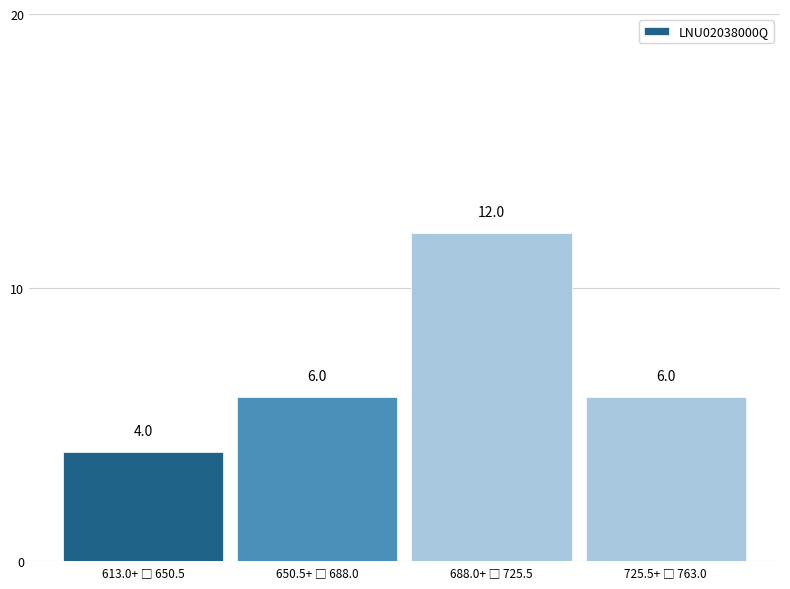

Reading left to right, what are all the values shown in this chart?

4	6	12	6